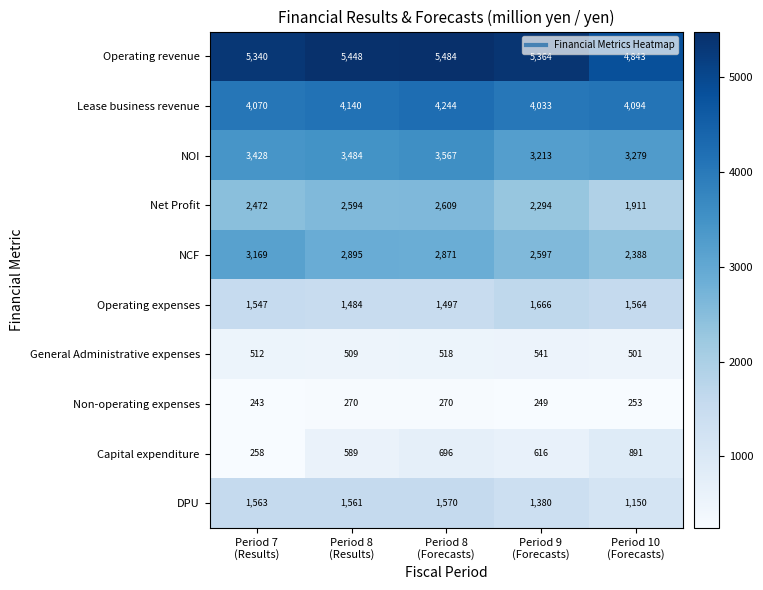

What is the highest value of the General Administrative expenses series?

541